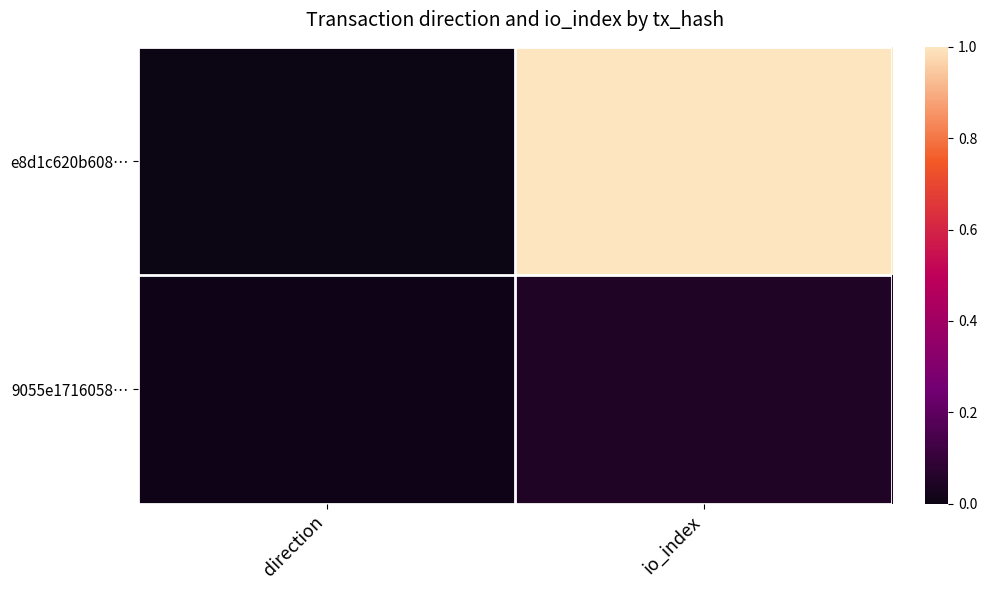

List the series in order of their peak value, highest first.

e8d1c620b608…, 9055e1716058…